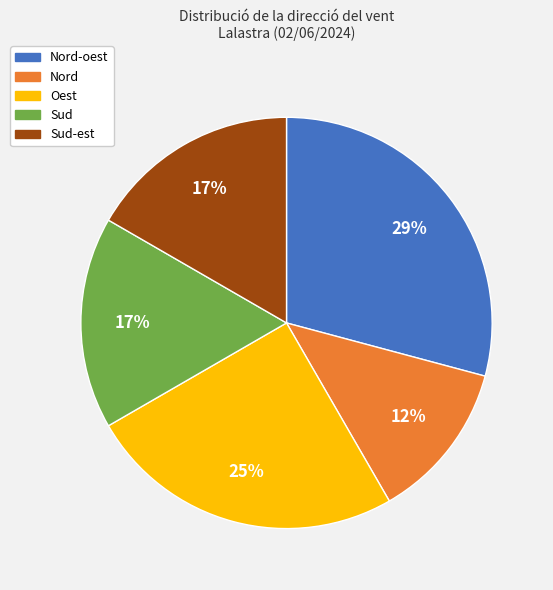

The Oest slice represents 37% of the pie. True or false?

False